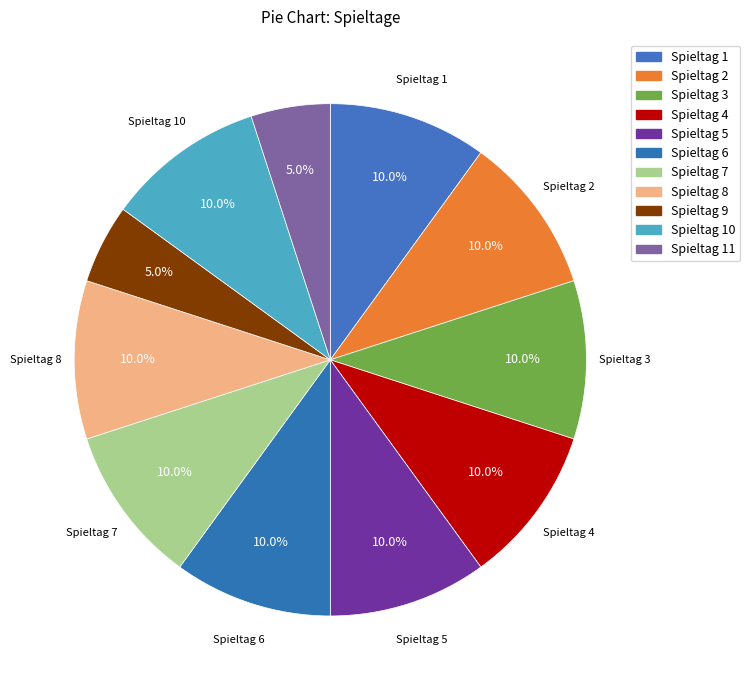

What is the ratio of the value at Spieltag 3 to the value at Spieltag 1?

1.0